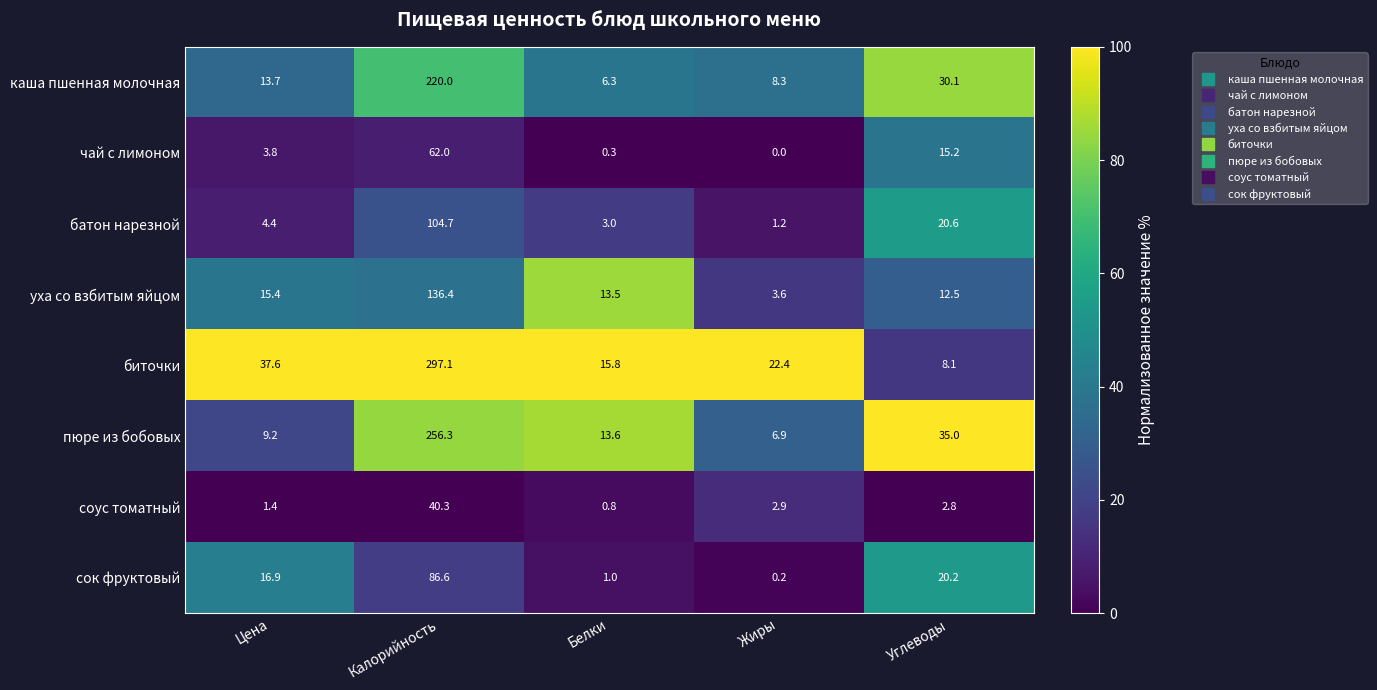

What is the difference between the maximum and minimum values in the уха со взбитым яйцом series?

132.8